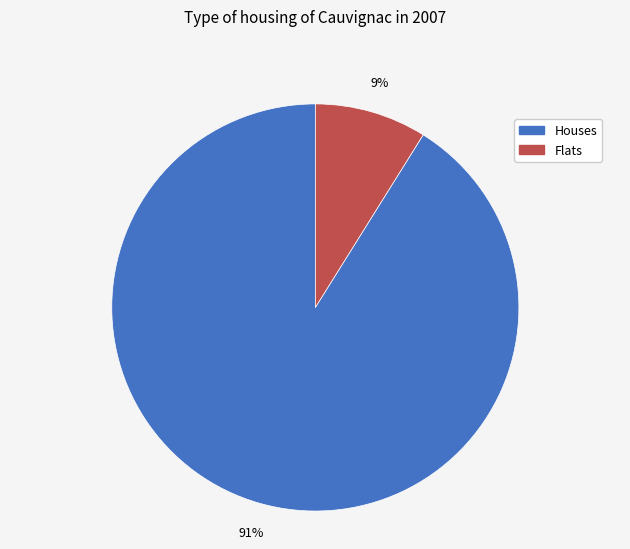

Does any single category account for the majority?

Yes